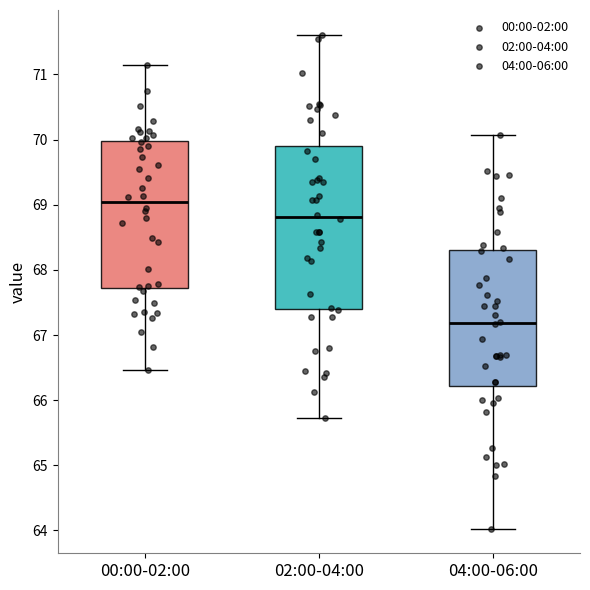

Where does the median line of the box for 04:00-06:00 sit on the y-axis? The values are not printed on the chart, so give them approximately, as read against the axis.

67.2